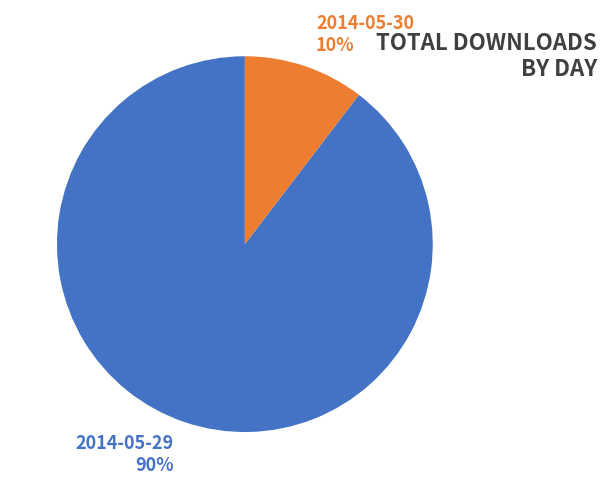

To the nearest percent, what is the combined percentage of 2014-05-30 and 2014-05-29?

100%